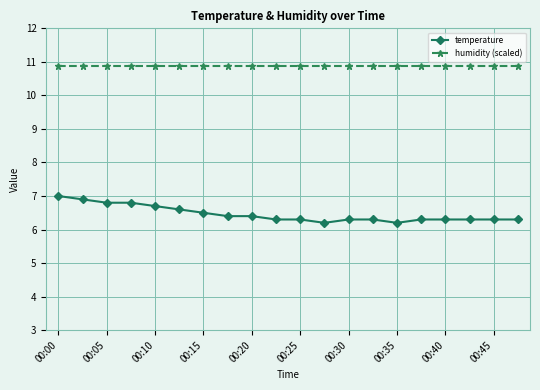

Which series has the largest total across all categories?

humidity (scaled)